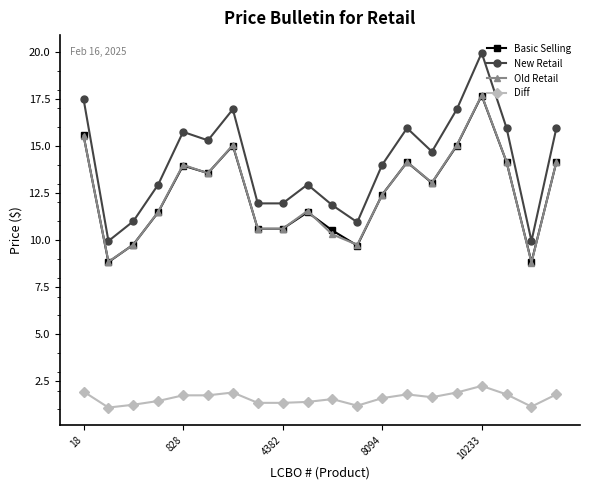

Which series has the largest total across all categories?

New Retail